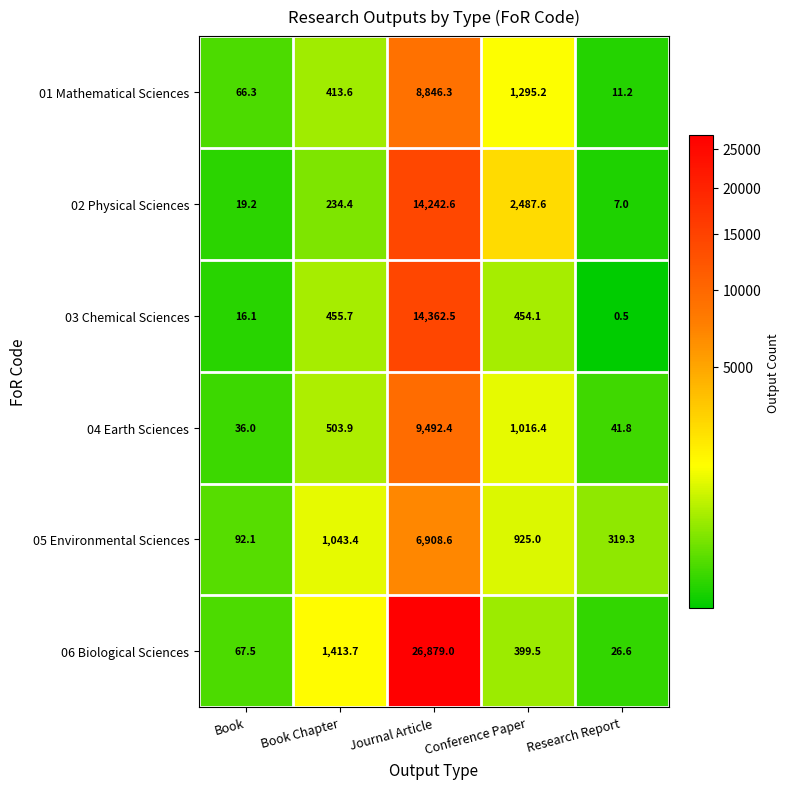

Reading left to right, what are all the values shown in this chart?

01 Mathematical Sciences: Book=66.3	Book Chapter=413.6	Journal Article=8846.3	Conference Paper=1295.2	Research Report=11.2
02 Physical Sciences: Book=19.2	Book Chapter=234.4	Journal Article=14242.6	Conference Paper=2487.6	Research Report=7.0
03 Chemical Sciences: Book=16.1	Book Chapter=455.7	Journal Article=14362.5	Conference Paper=454.1	Research Report=0.5
04 Earth Sciences: Book=36.0	Book Chapter=503.9	Journal Article=9492.4	Conference Paper=1016.4	Research Report=41.8
05 Environmental Sciences: Book=92.1	Book Chapter=1043.4	Journal Article=6908.6	Conference Paper=925.0	Research Report=319.3
06 Biological Sciences: Book=67.5	Book Chapter=1413.7	Journal Article=26879.0	Conference Paper=399.5	Research Report=26.6